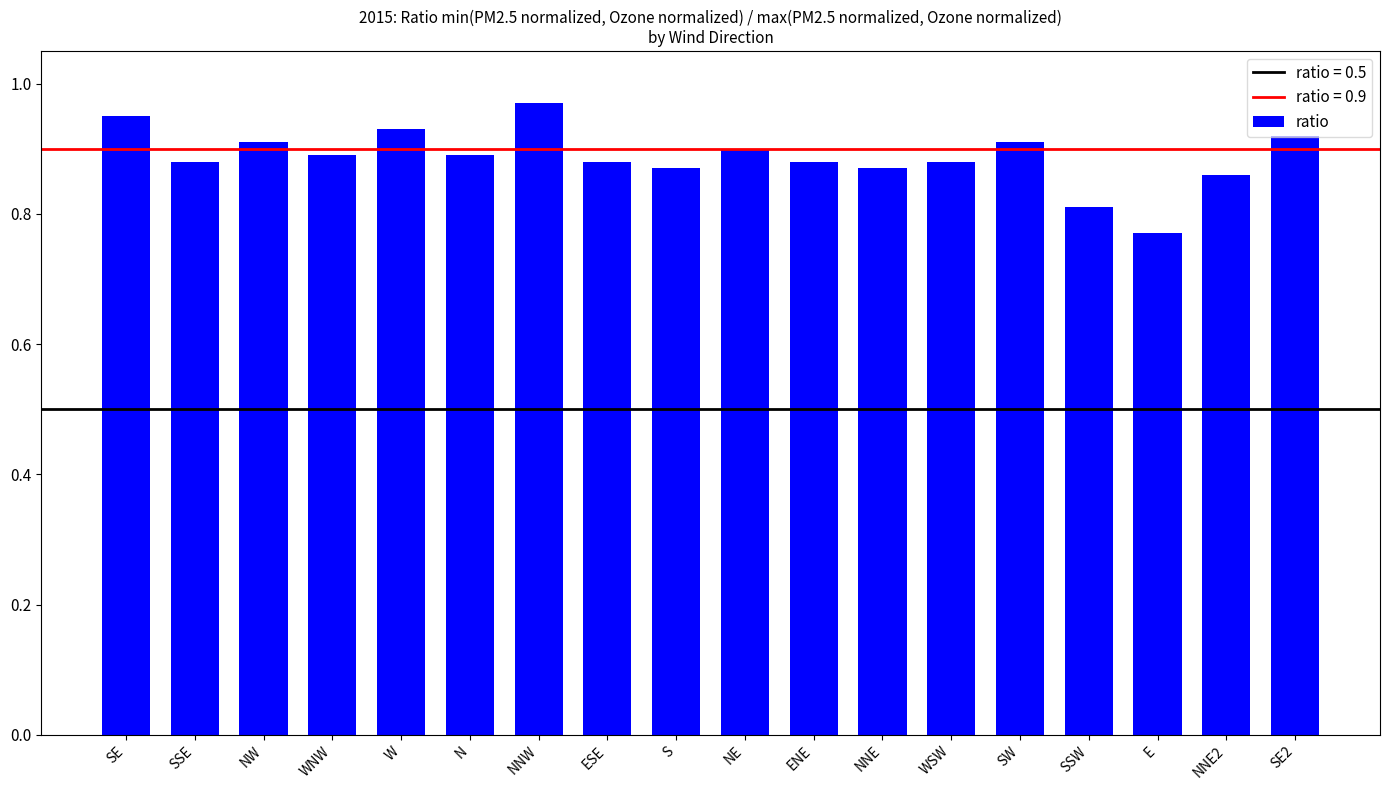

What is the sum of all values?

16.0